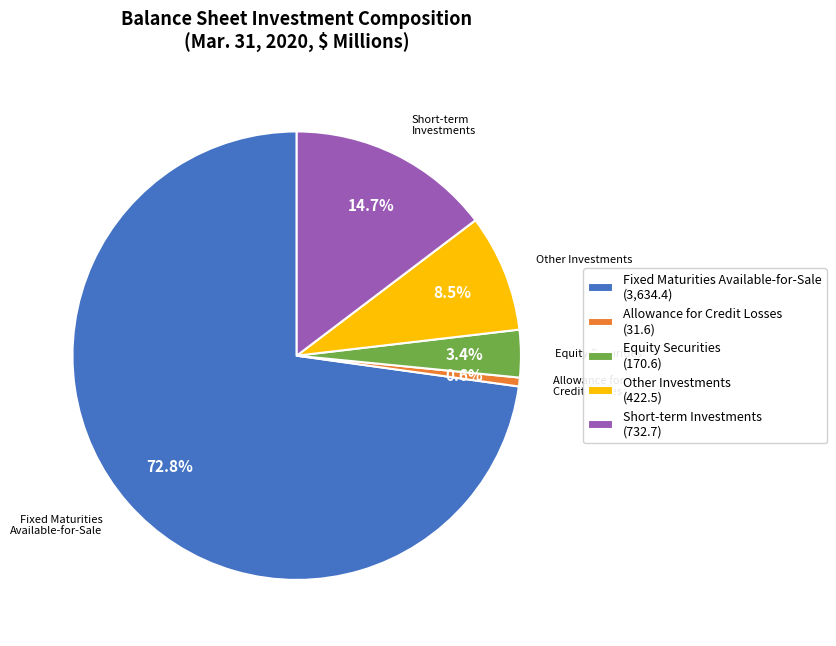

Rank the categories by value from highest to lowest.

Fixed Maturities Available-for-Sale, Short-term Investments, Other Investments, Equity Securities, Allowance for Credit Losses